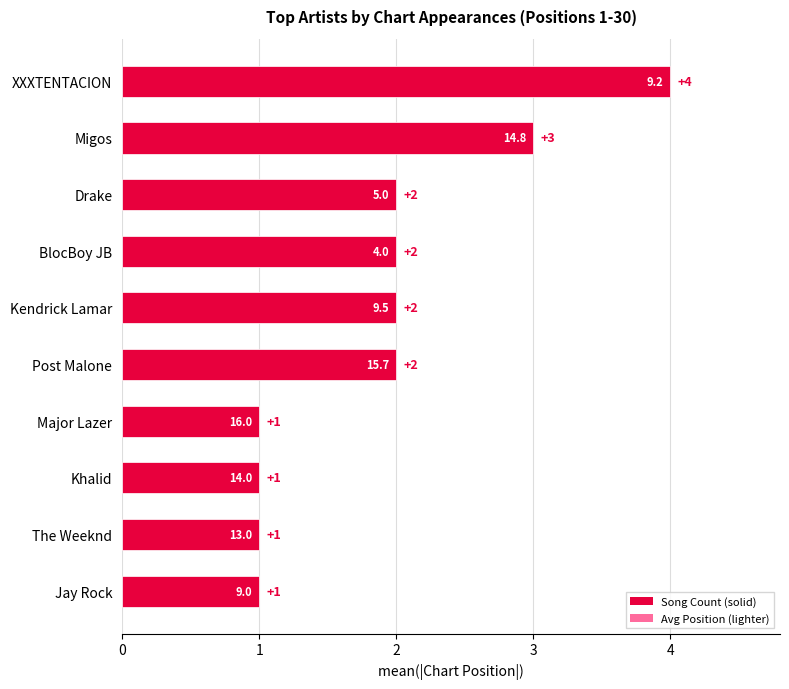

Count the number of data series in this chart.

1